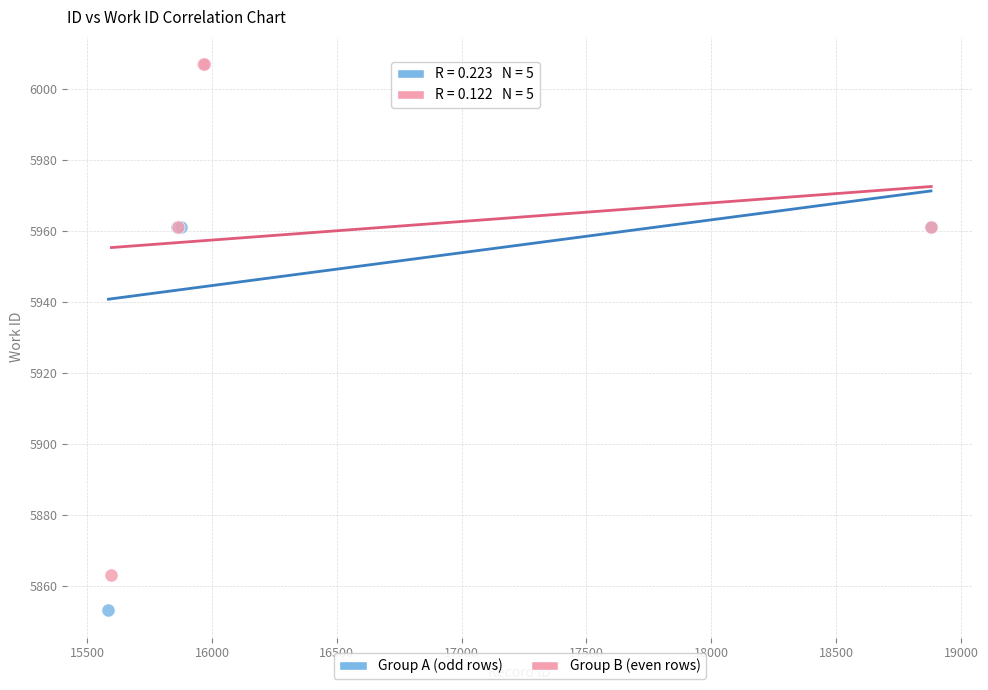

Which series reaches the minimum Y coordinate?

Group A (odd rows)